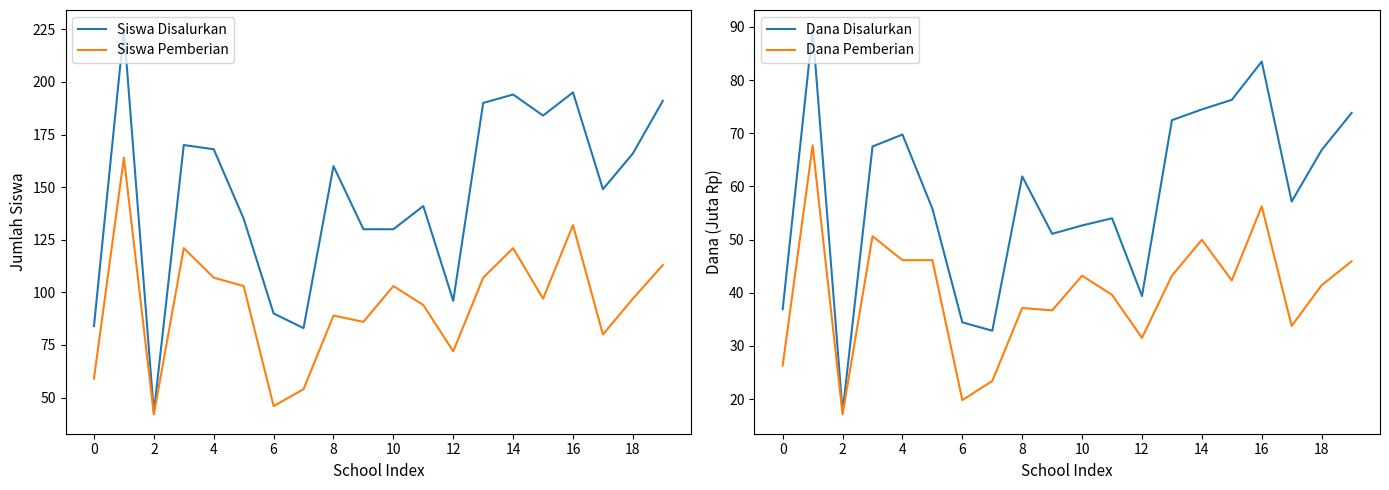

Reading left to right, list all the values displayed in this chart.

Siswa Disalurkan: 84.0	225.0	43.0	170.0	168.0	135.0	90.0	83.0	160.0	130.0	130.0	141.0	96.0	190.0	194.0	184.0	195.0	149.0	166.0	191.0
Siswa Pemberian: 59.0	164.0	42.0	121.0	107.0	103.0	46.0	54.0	89.0	86.0	103.0	94.0	72.0	107.0	121.0	97.0	132.0	80.0	97.0	113.0
Dana Disalurkan: 36.9	89.5	17.6	67.5	69.8	55.8	34.4	32.9	61.9	51.1	52.6	54.0	39.4	72.5	74.5	76.3	83.5	57.1	66.8	73.8
Dana Pemberian: 26.3	67.7	17.1	50.6	46.1	46.1	19.8	23.4	37.1	36.7	43.2	39.6	31.5	43.2	50.0	42.3	56.2	33.8	41.4	45.9